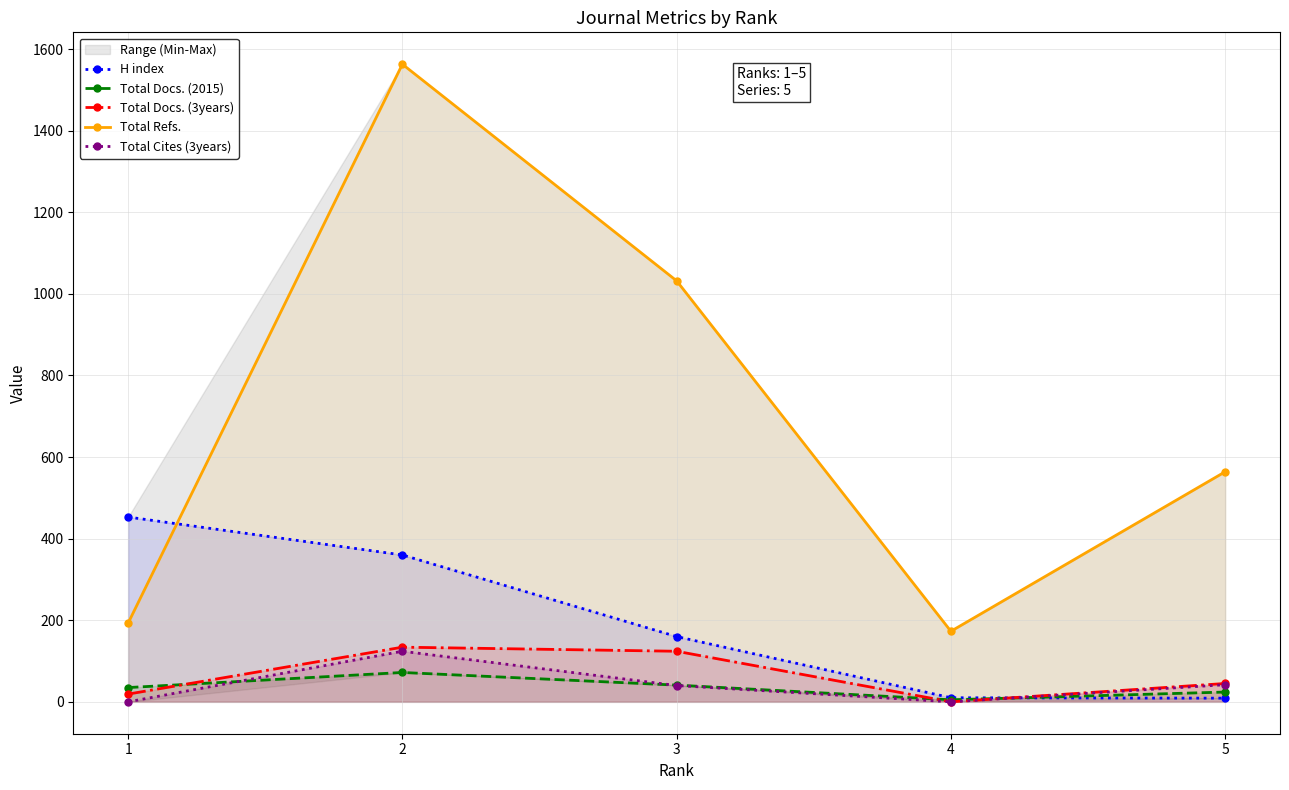

Count the number of categories in the chart.

5